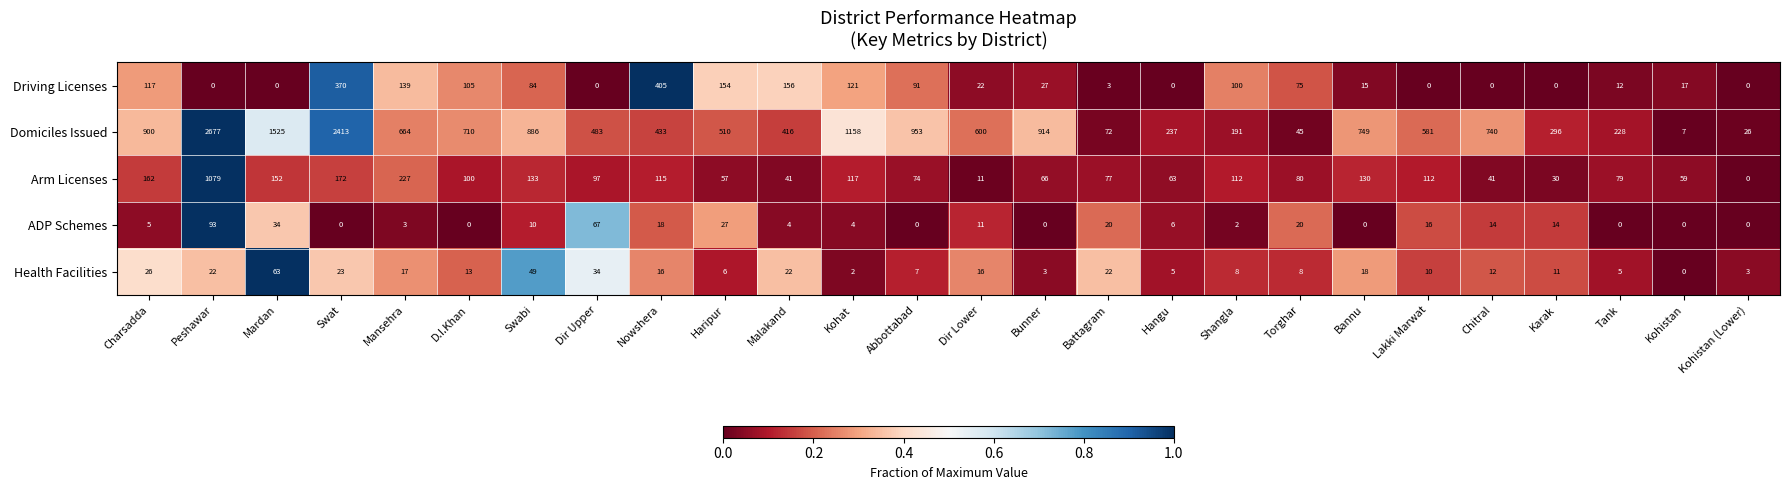

Which series has the largest range (max minus min)?

Domiciles Issued